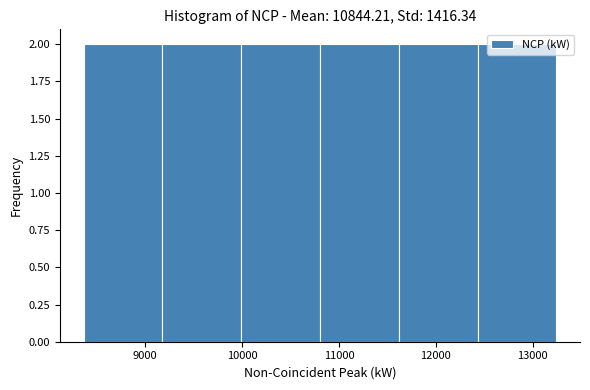

How tall is the bar that spans 10800 to 11600 on the x-axis? Neither the bar edges nor the heights are printed on the chart, so give them approximately, as read against the axes.

2